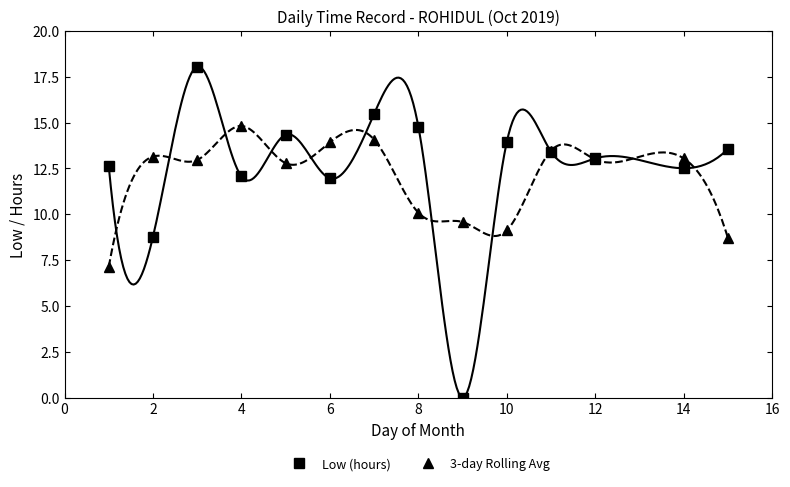

True or false: 3-day Rolling Avg has a value of 13.0 at 12.

True